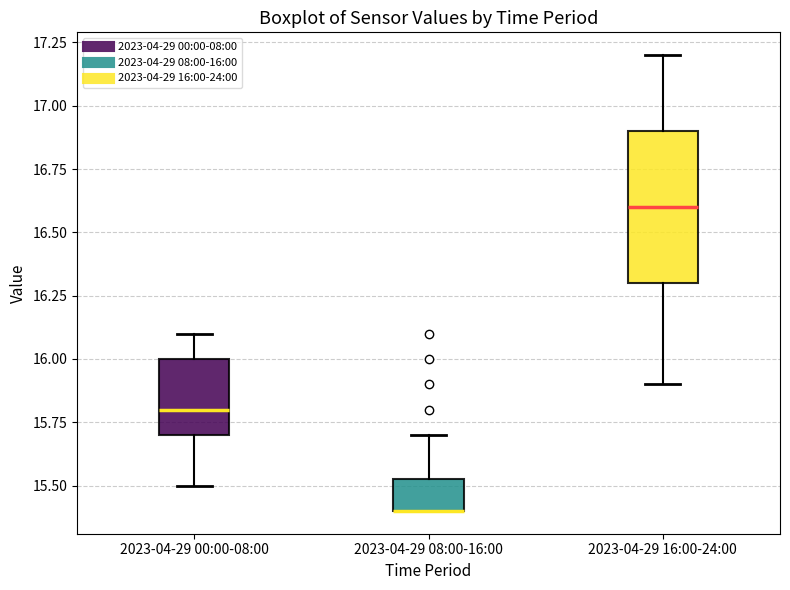

Reading left to right, read every box against the y-axis: the position of its median line, the range the box covers, and the ends of its whiskers. The values are not printed on the chart, so give them approximately, as read against the axis.

2023-04-29 00:00-08:00: median 15.80, box 15.70 to 16.00, whiskers 15.50 to 16.10
2023-04-29 08:00-16:00: median 15.40 (drawn on the box's lower edge), box 15.40 to 15.55, whiskers 15.40 to 15.70
2023-04-29 16:00-24:00: median 16.60, box 16.30 to 16.90, whiskers 15.90 to 17.20